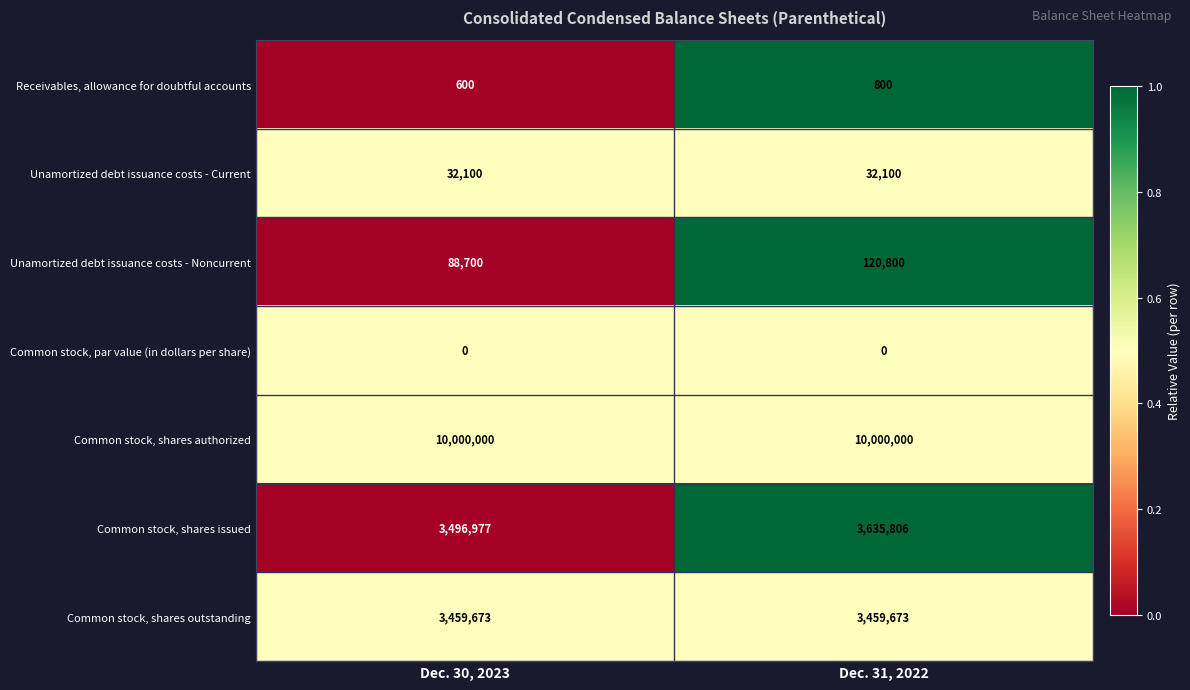

Reading left to right, what are all the values shown in this chart?

Receivables, allowance for doubtful accounts: Dec. 30, 2023=600	Dec. 31, 2022=800
Unamortized debt issuance costs - Current: Dec. 30, 2023=32100	Dec. 31, 2022=32100
Unamortized debt issuance costs - Noncurrent: Dec. 30, 2023=88700	Dec. 31, 2022=120800
Common stock, par value (in dollars per share): Dec. 30, 2023=0	Dec. 31, 2022=0
Common stock, shares authorized: Dec. 30, 2023=10000000	Dec. 31, 2022=10000000
Common stock, shares issued: Dec. 30, 2023=3496977	Dec. 31, 2022=3635806
Common stock, shares outstanding: Dec. 30, 2023=3459673	Dec. 31, 2022=3459673